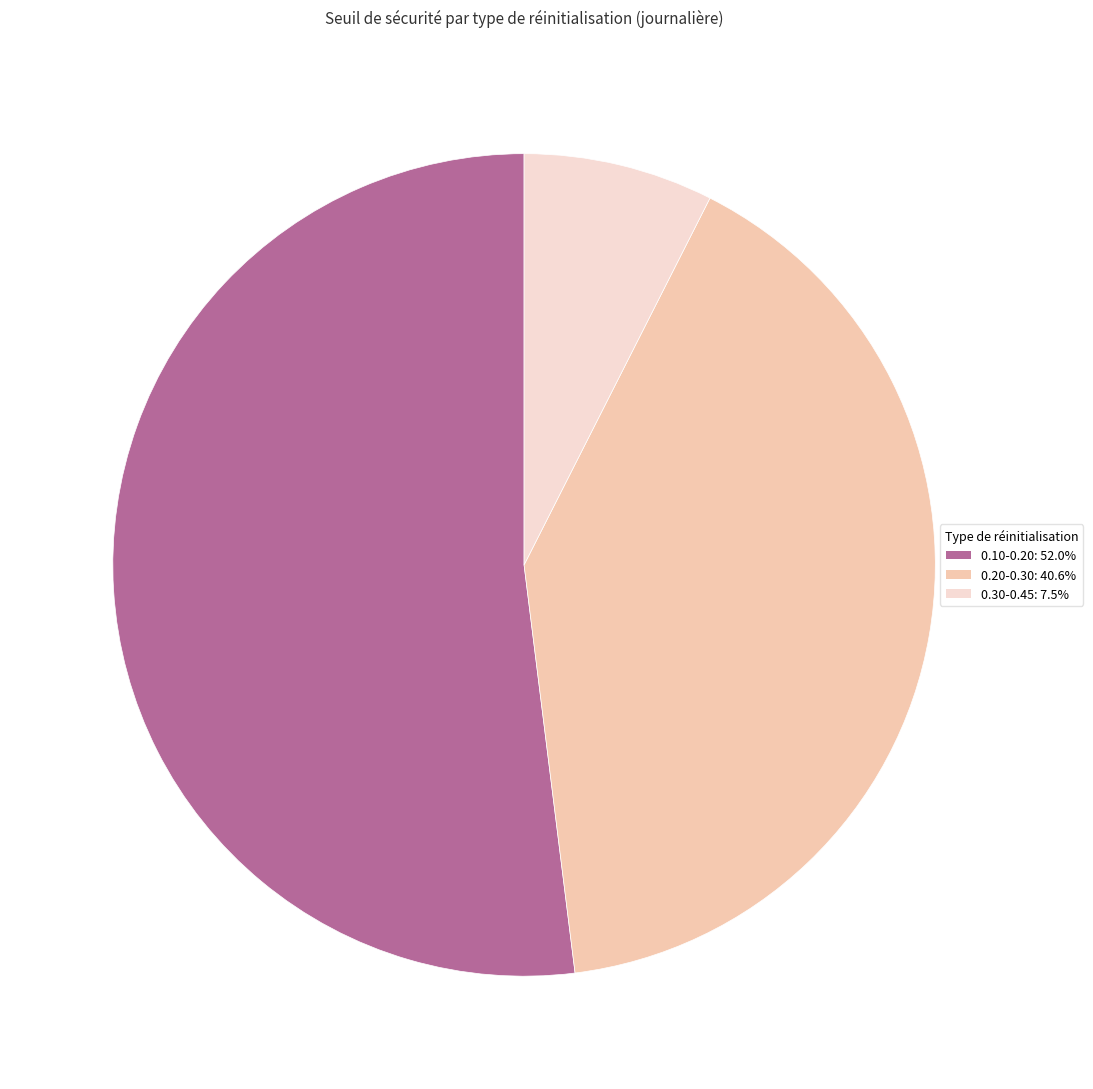

Is there any slice that represents more than half of the pie?

Yes